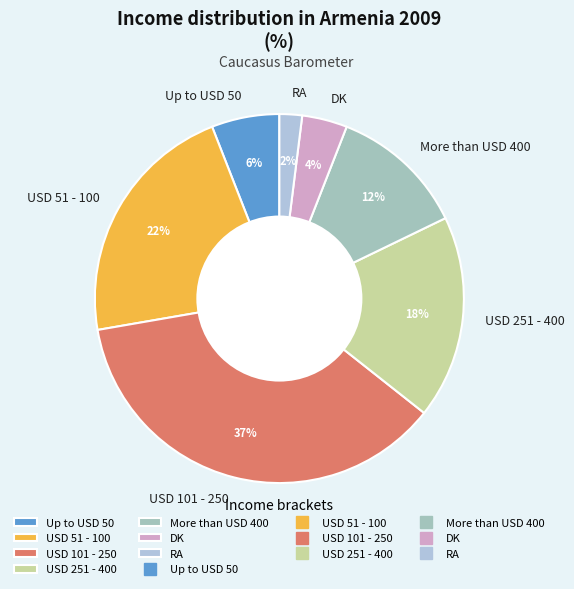

Is there a majority slice in this chart?

No